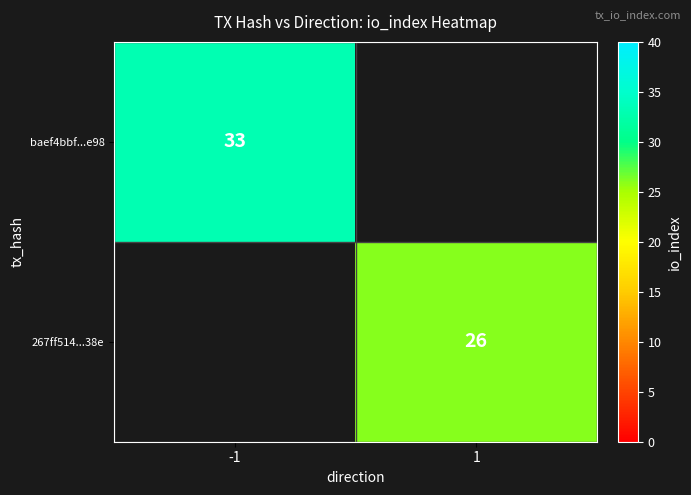

True or false: baef4bbf...e98 has a value of 33 at -1.

True